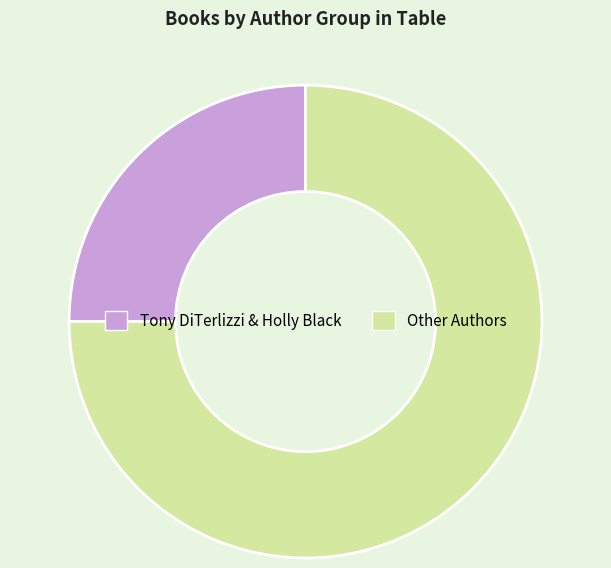

The Other Authors slice represents 75% of the pie. True or false?

True